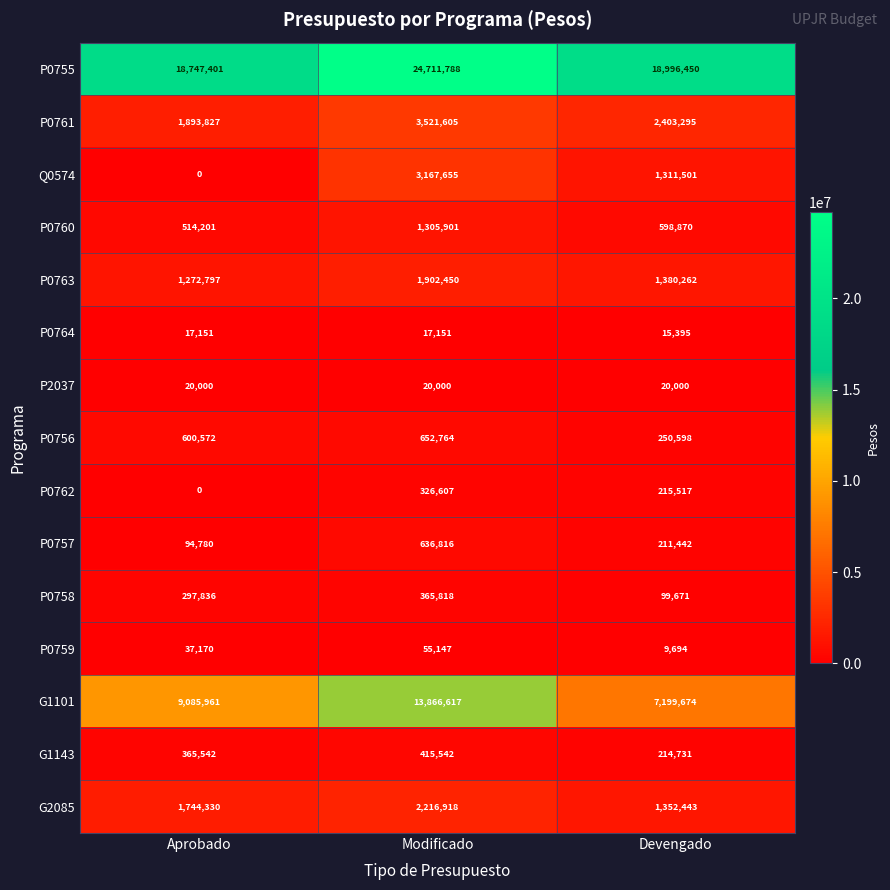

Count the number of categories in the chart.

3